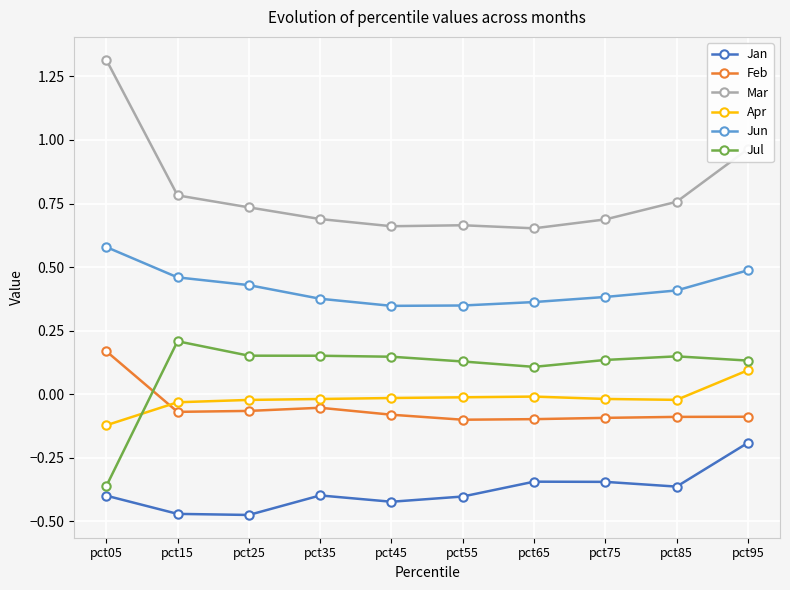

What are all the series names shown in the legend?

Jan, Feb, Mar, Apr, Jun, Jul